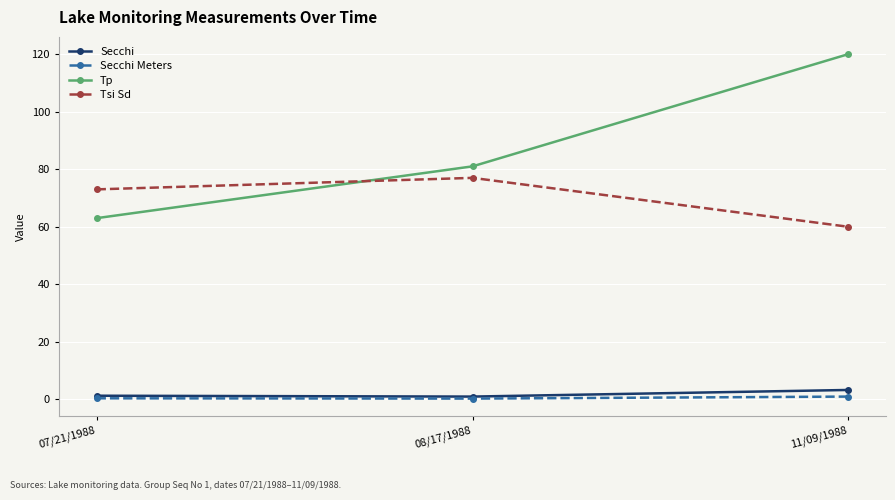

At 11/09/1988, list the series in order from smallest to largest.

Secchi Meters, Secchi, Tsi Sd, Tp